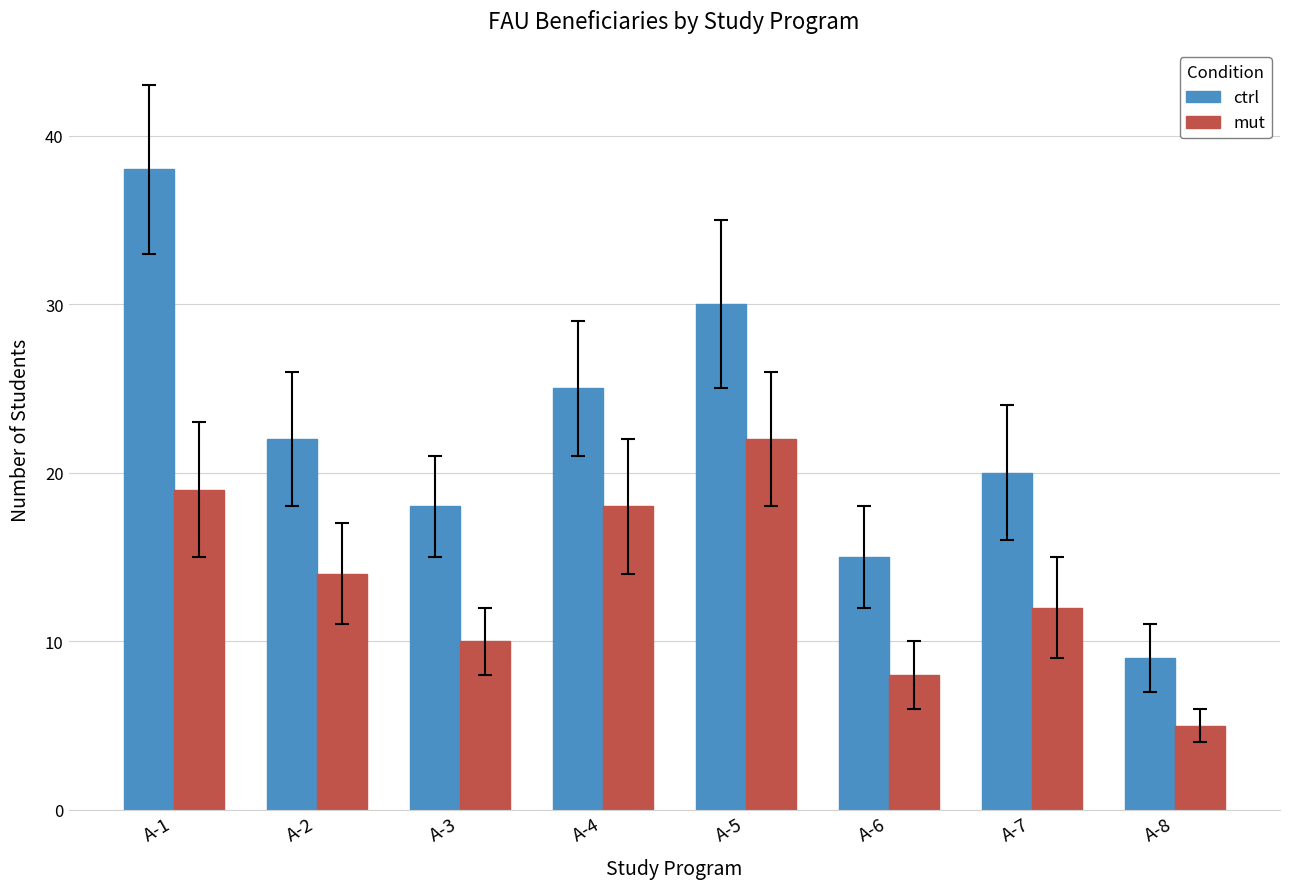

Where is ctrl nearest to the value 23?

A-2